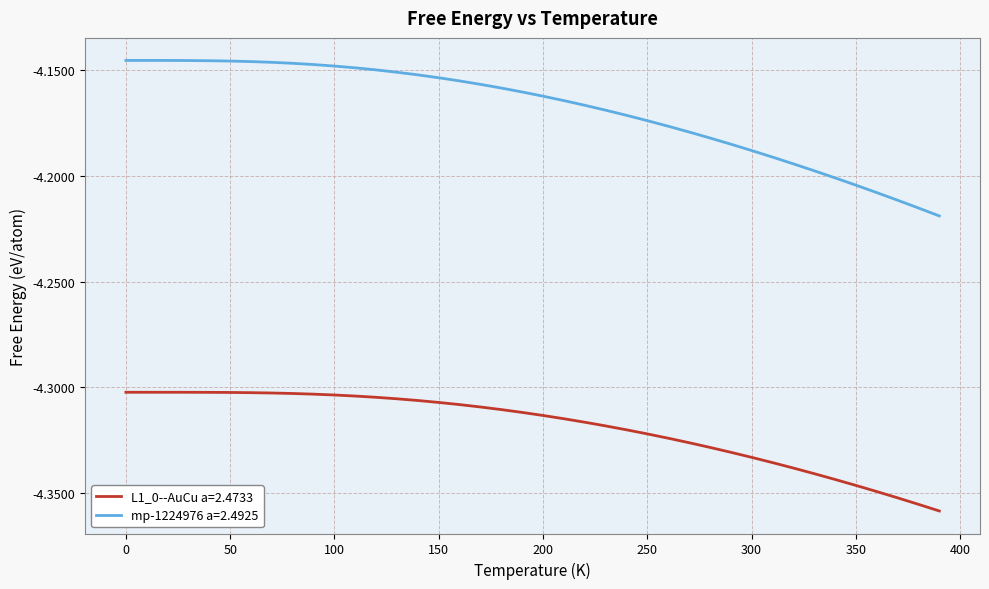

True or false: L1_0--AuCu a=2.4733 and mp-1224976 a=2.4925 cross at least once.

False